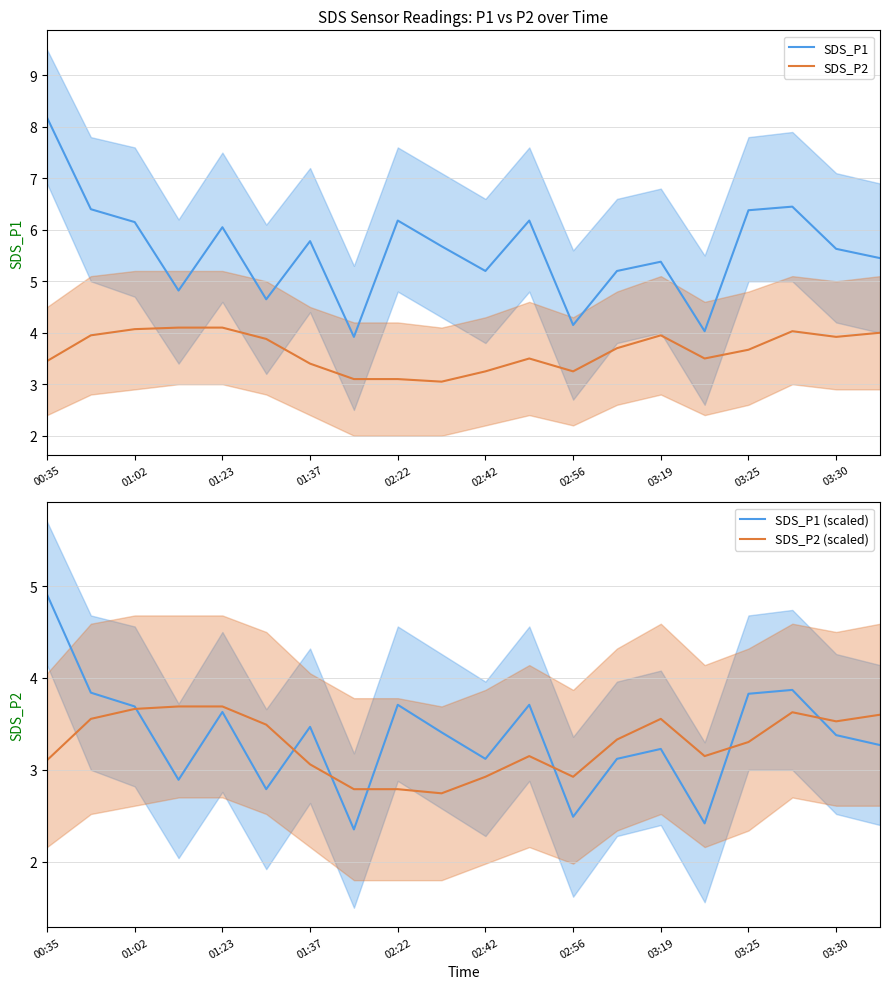

What is the label of the 1st point from the left?

00:35